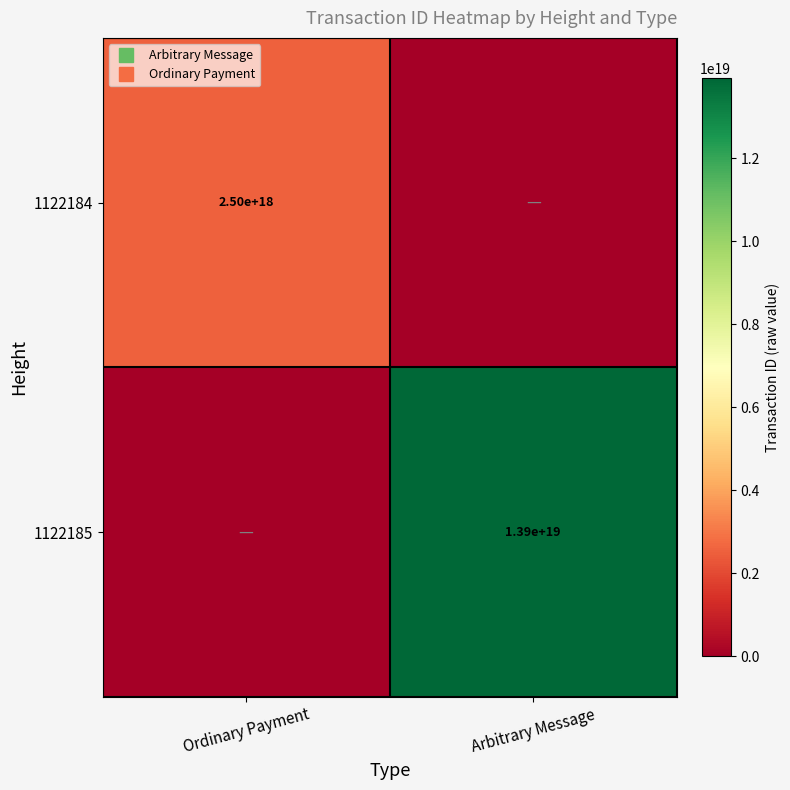

At which label is 1122184 closest to 1251958631950998528?

Ordinary Payment